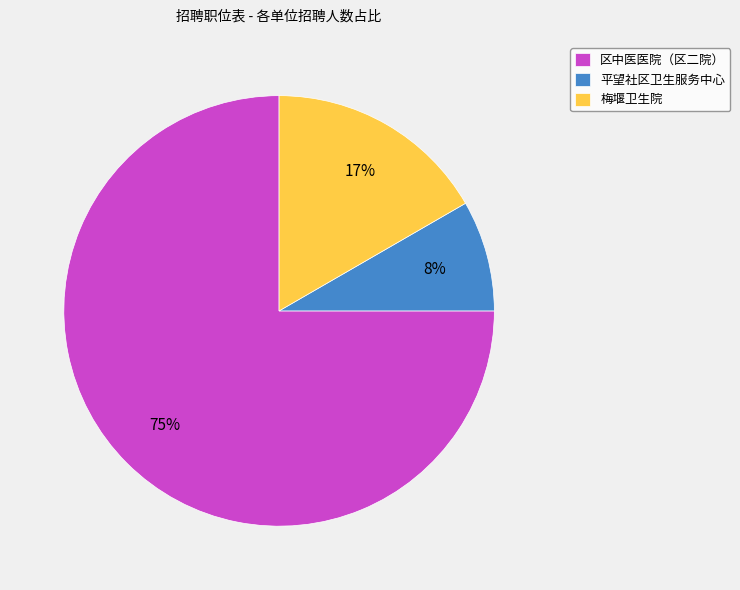

Rank the categories by value from highest to lowest.

区中医医院（区二院）, 梅堰卫生院, 平望社区卫生服务中心